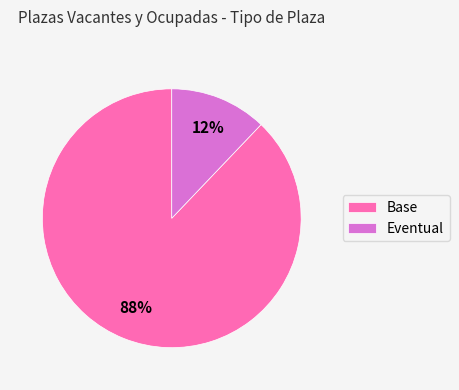

True or false: Eventual accounts for 4% of the total.

False